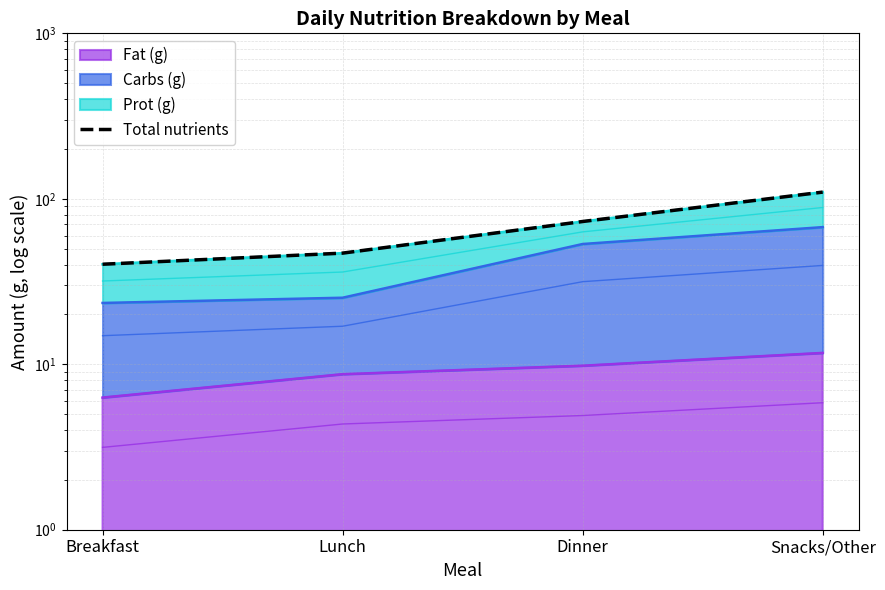

List the labels in order of value, smallest first.

Breakfast, Lunch, Dinner, Snacks/Other